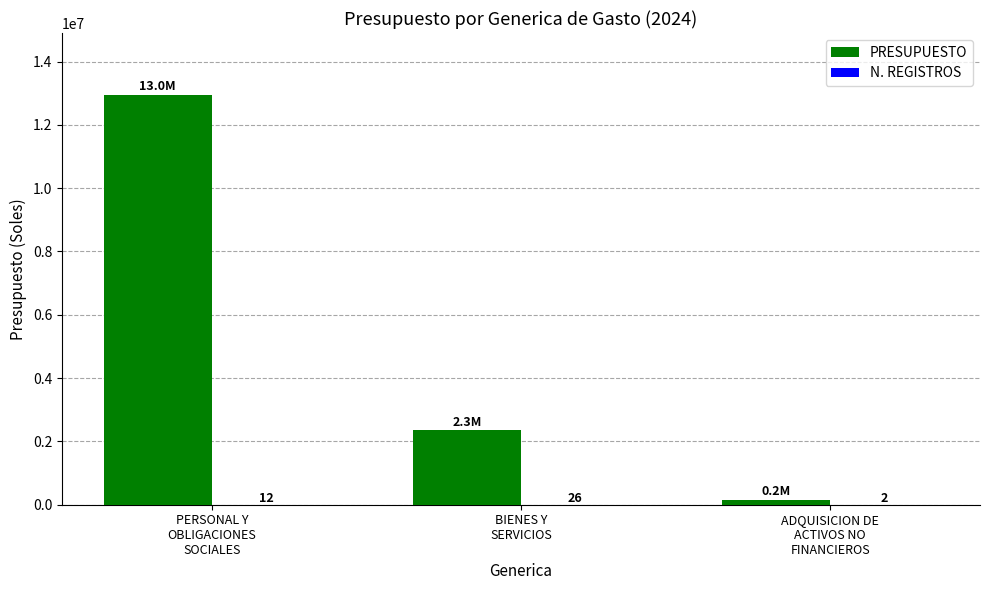

What is the maximum value shown in the chart?

12957916